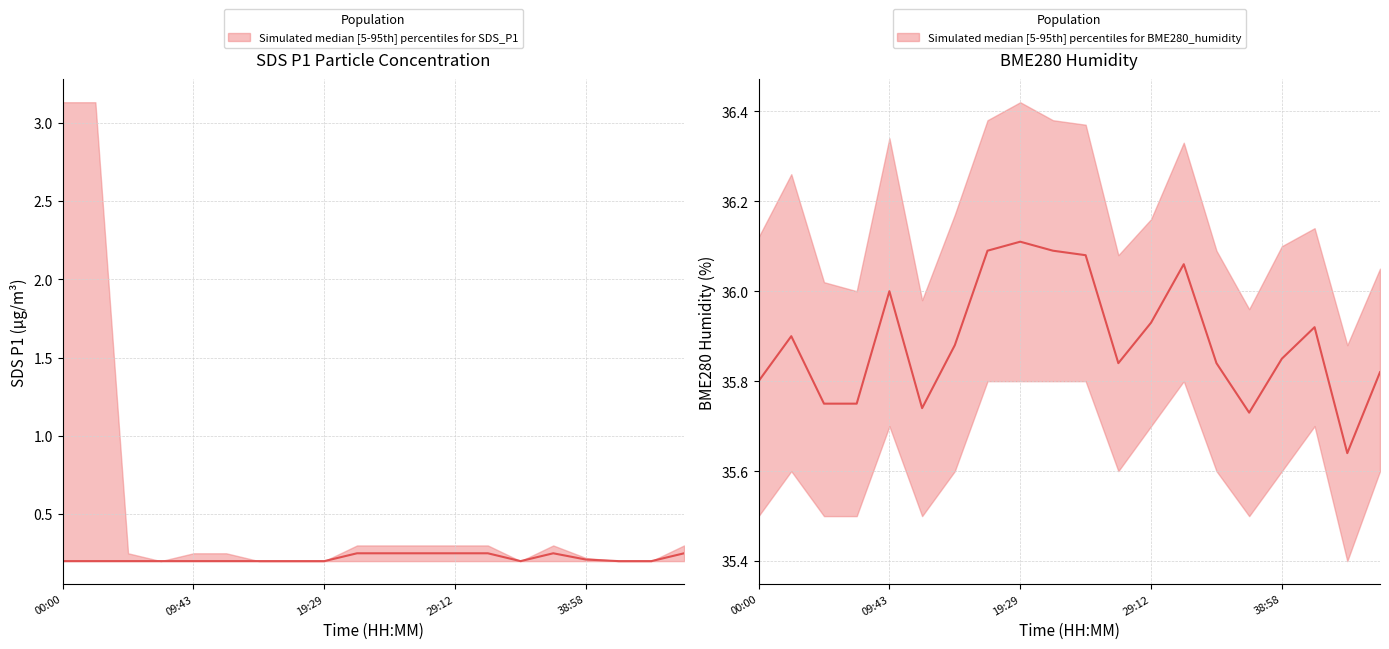

Which series has the widest spread of values?

BME280_humidity median